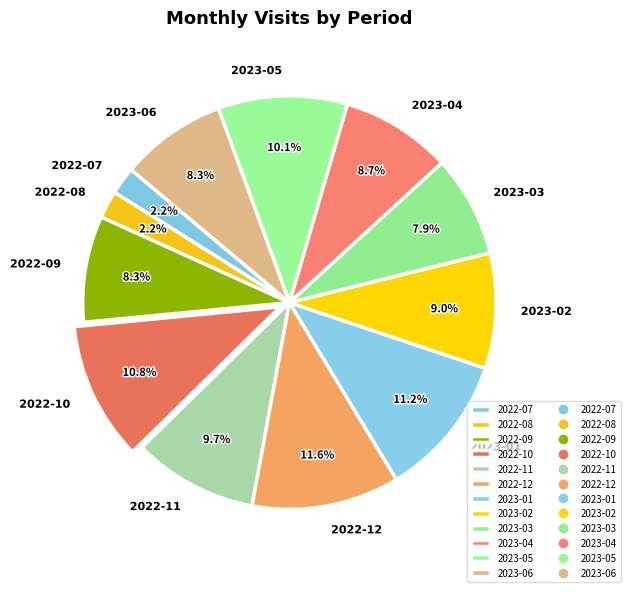

Is it true that 2022-08 is 2% of the pie?

True